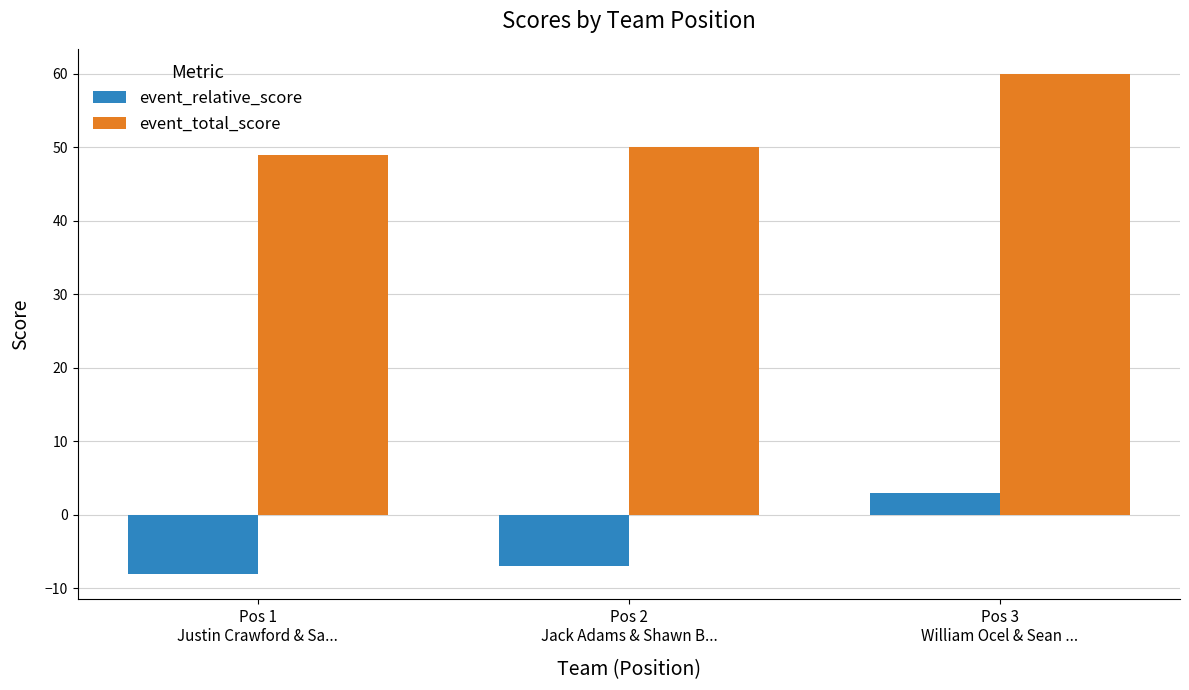

What is the average value of the event_total_score series?

53